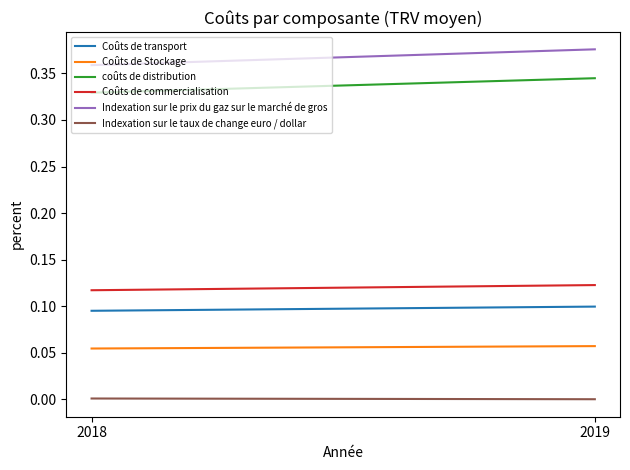

Does the chart display data point markers on the line(s)?

No